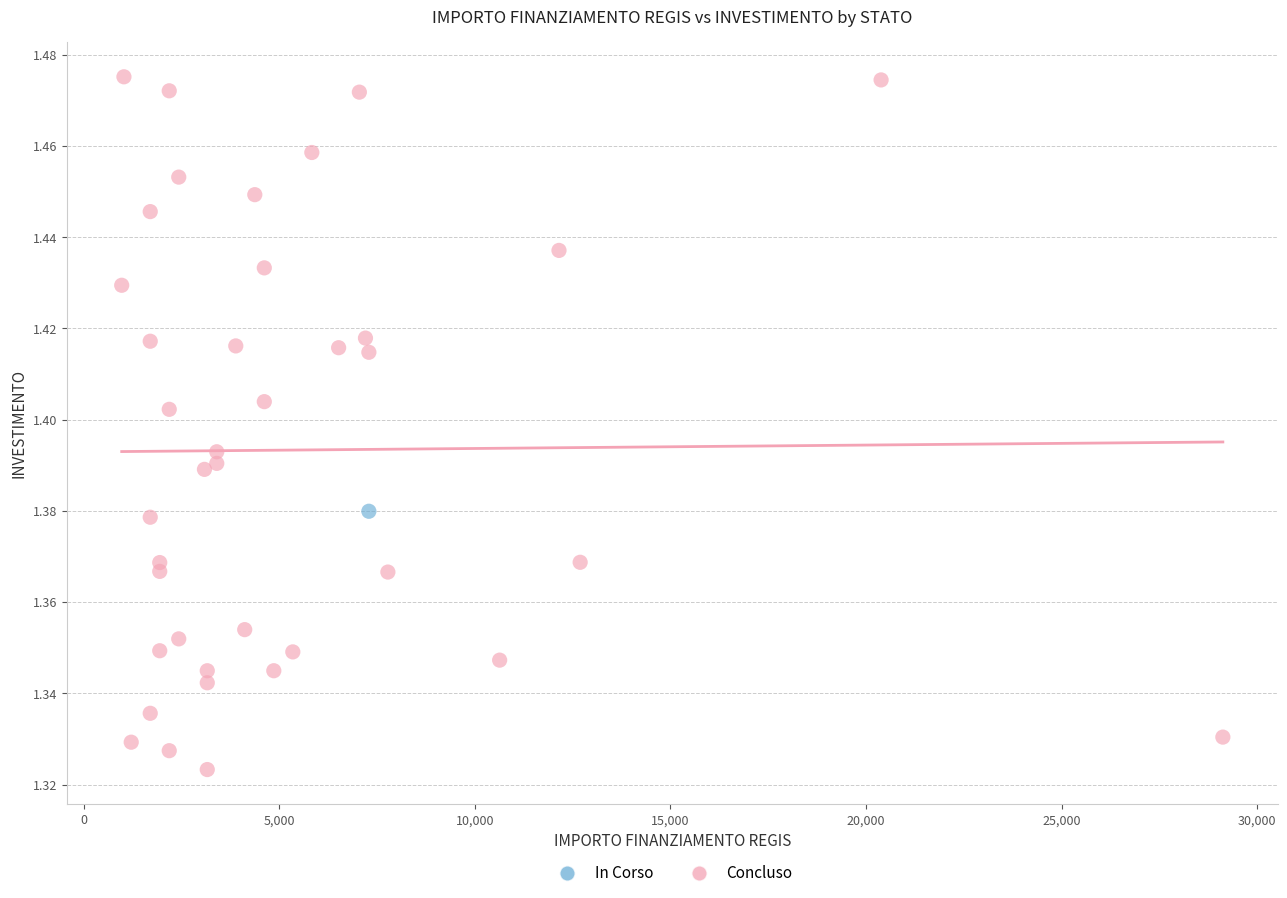

What are all the series names shown in the legend?

In Corso, Concluso